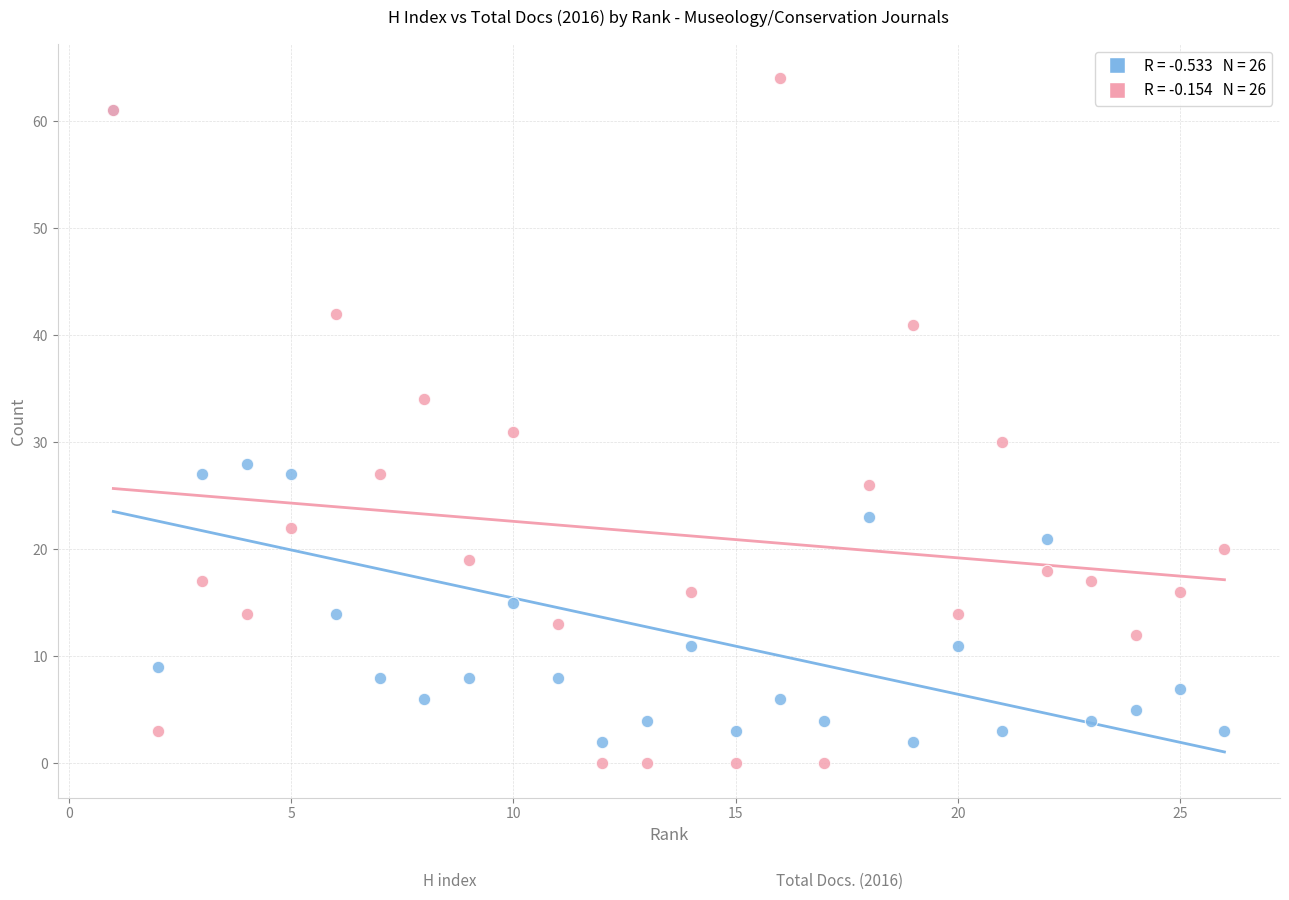

Across all series, what Y value is closest to 32?

31